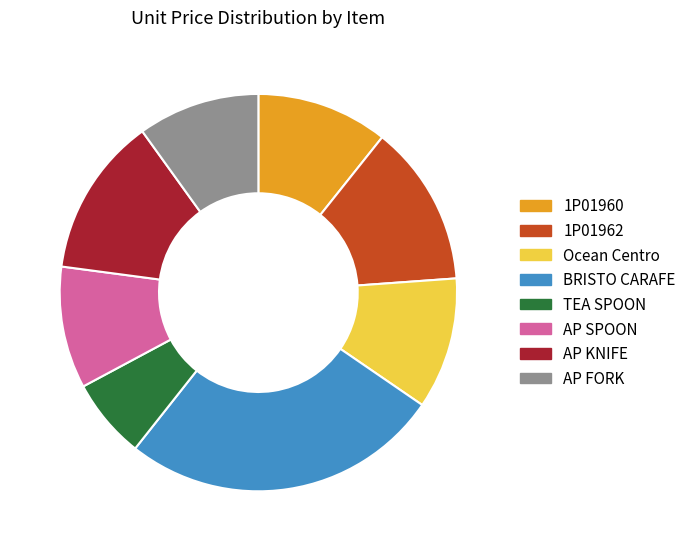

What is the ratio of the value at AP SPOON to the value at TEA SPOON?

1.5